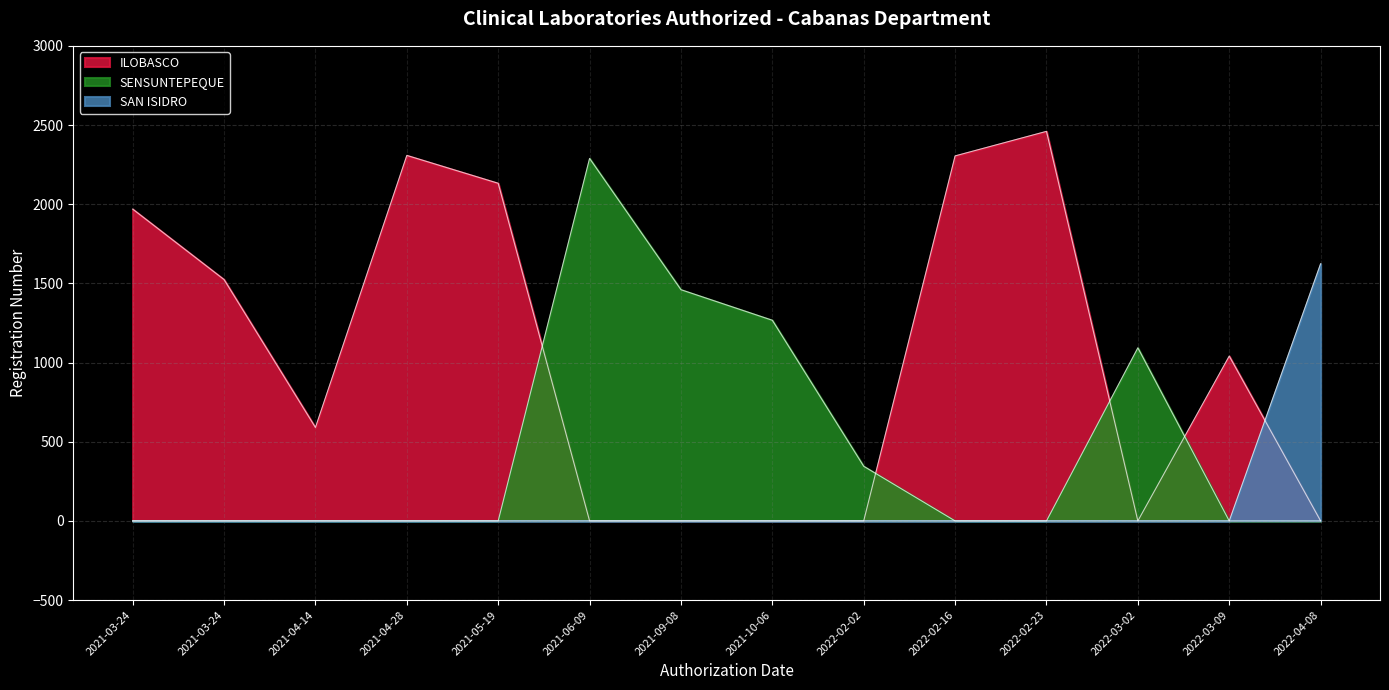

What is the label of the 6th point from the right?

2022-02-02